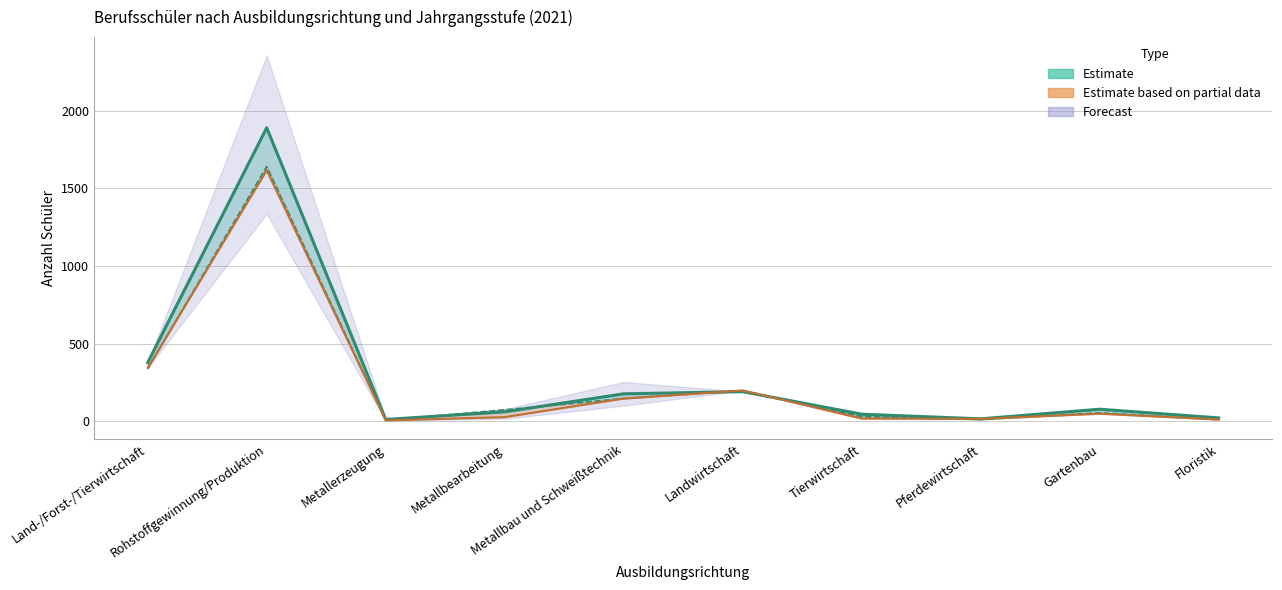

Which label corresponds to the smallest value in the chart?

Metallerzeugung